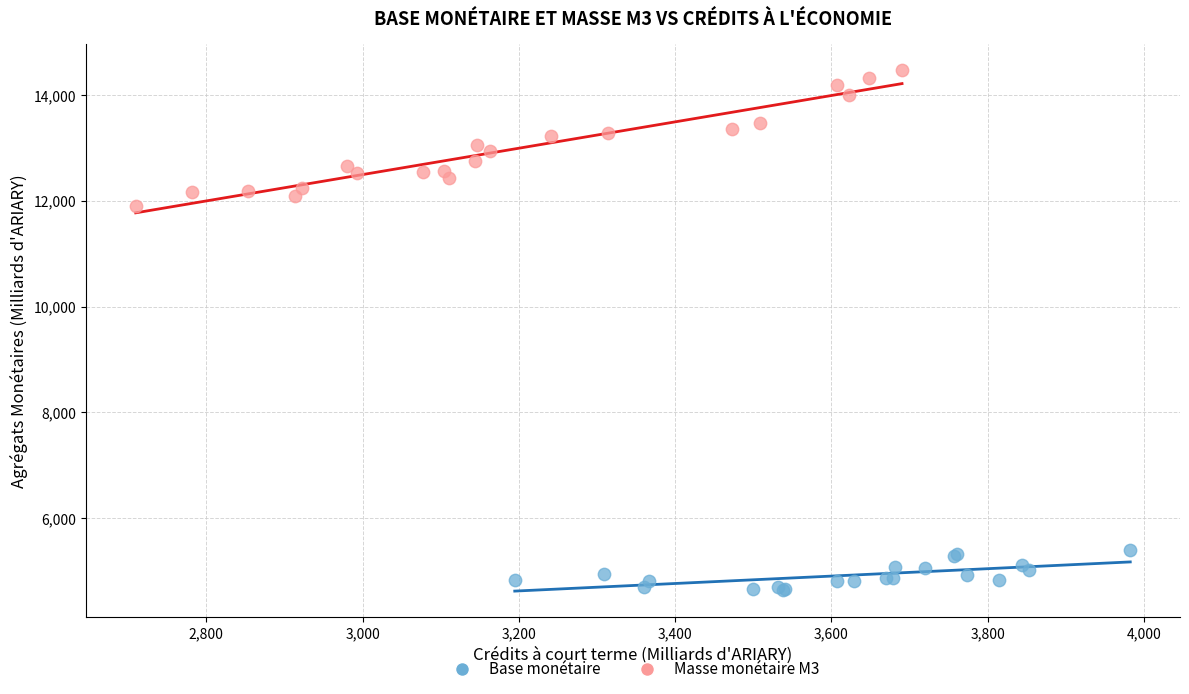

Which series contains the lowest Y value?

Base monétaire